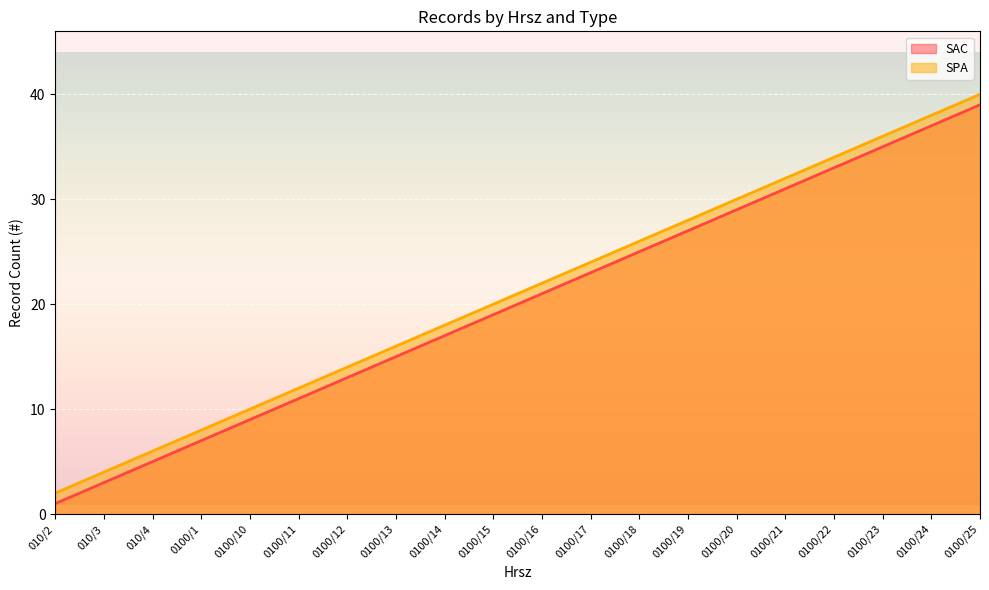

True or false: SAC and SPA cross at least once.

False